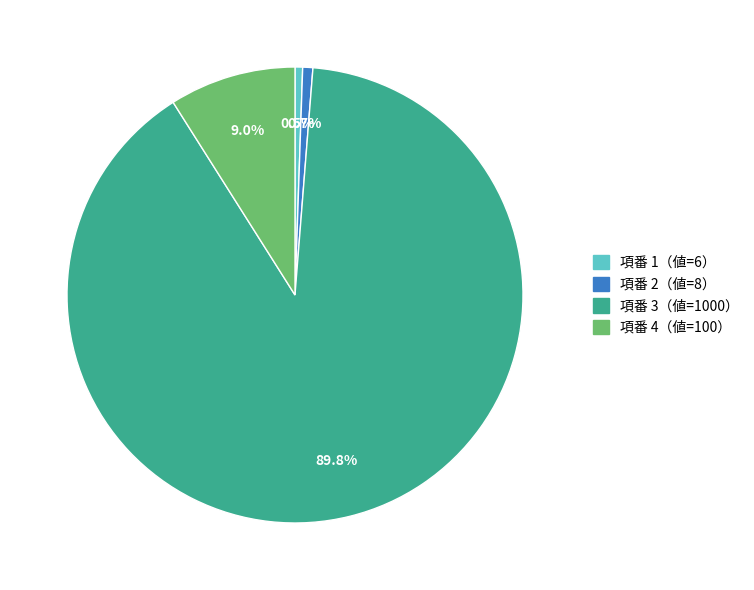

Does any single category account for the majority?

Yes